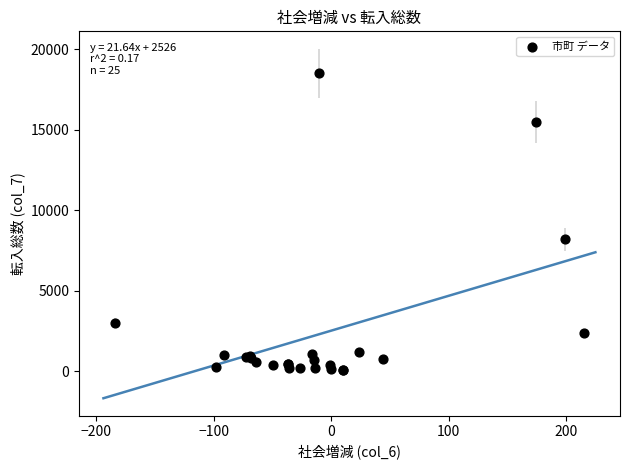

What Y value in the scatter plot is closest to 9302?

8207